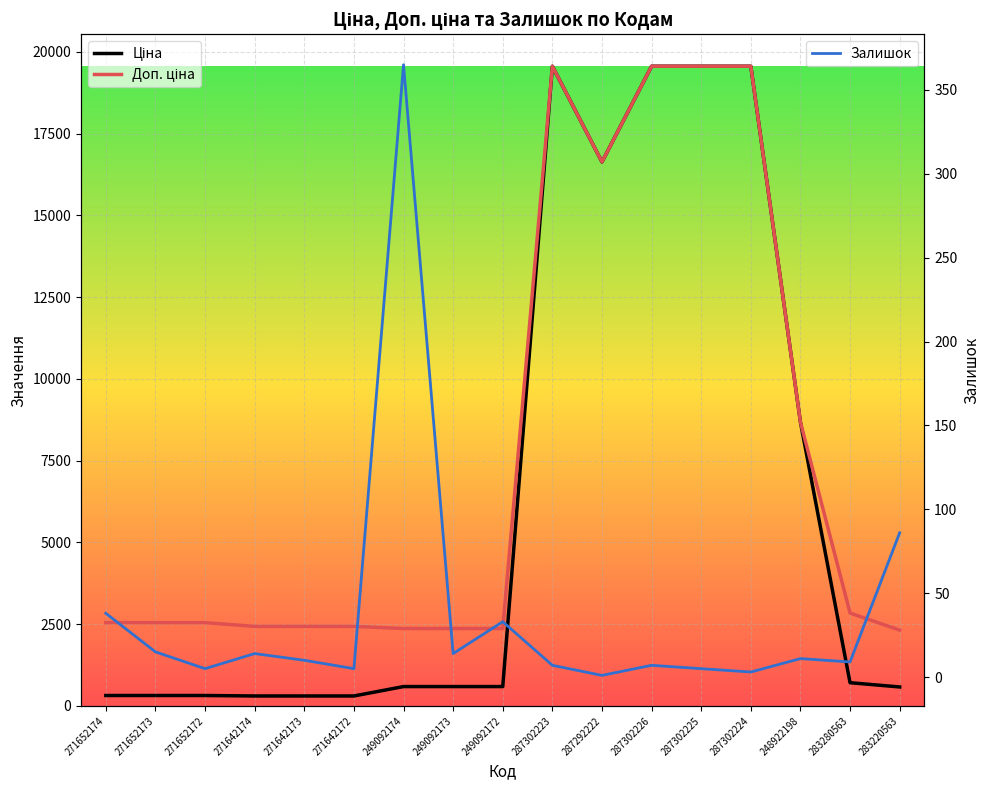

At which label does Доп. ціна reach its minimum?

283220563